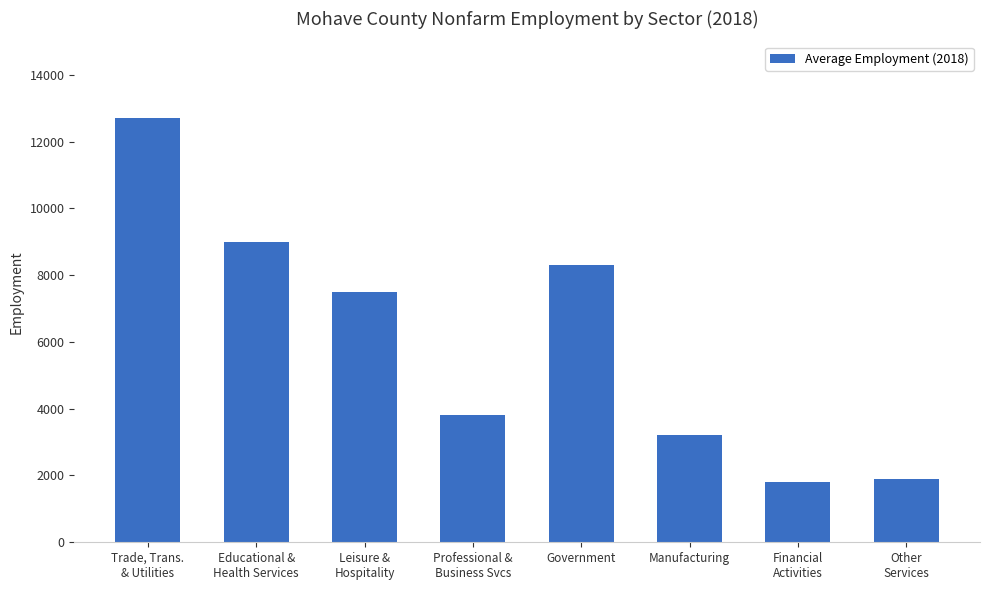

What is the label of the 7th bar from the right?

Educational &
Health Services